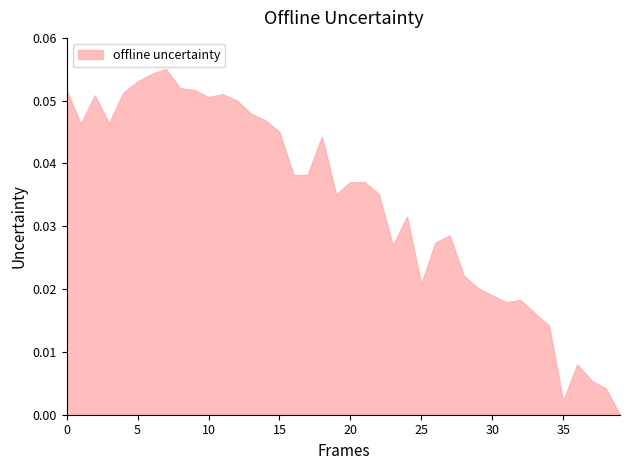

Is this an area chart (filled region under the line)?

Yes